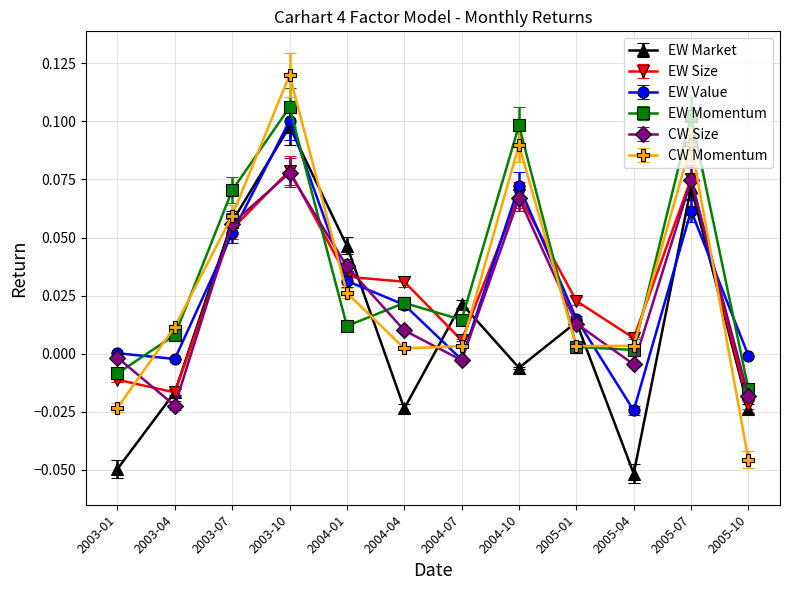

Between which two adjacent categories do CW Momentum and EW Value first intersect?

2003-01 and 2003-04